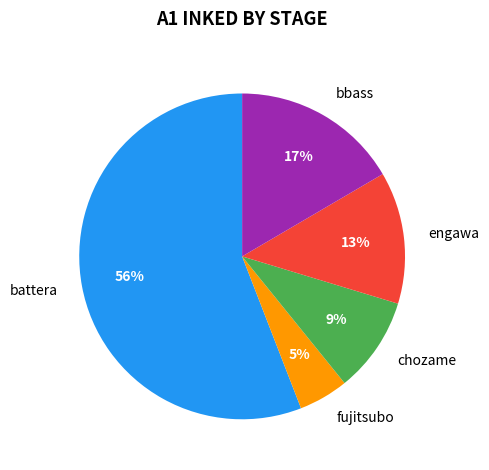

What percentage is the chozame slice, to the nearest percent?

9%